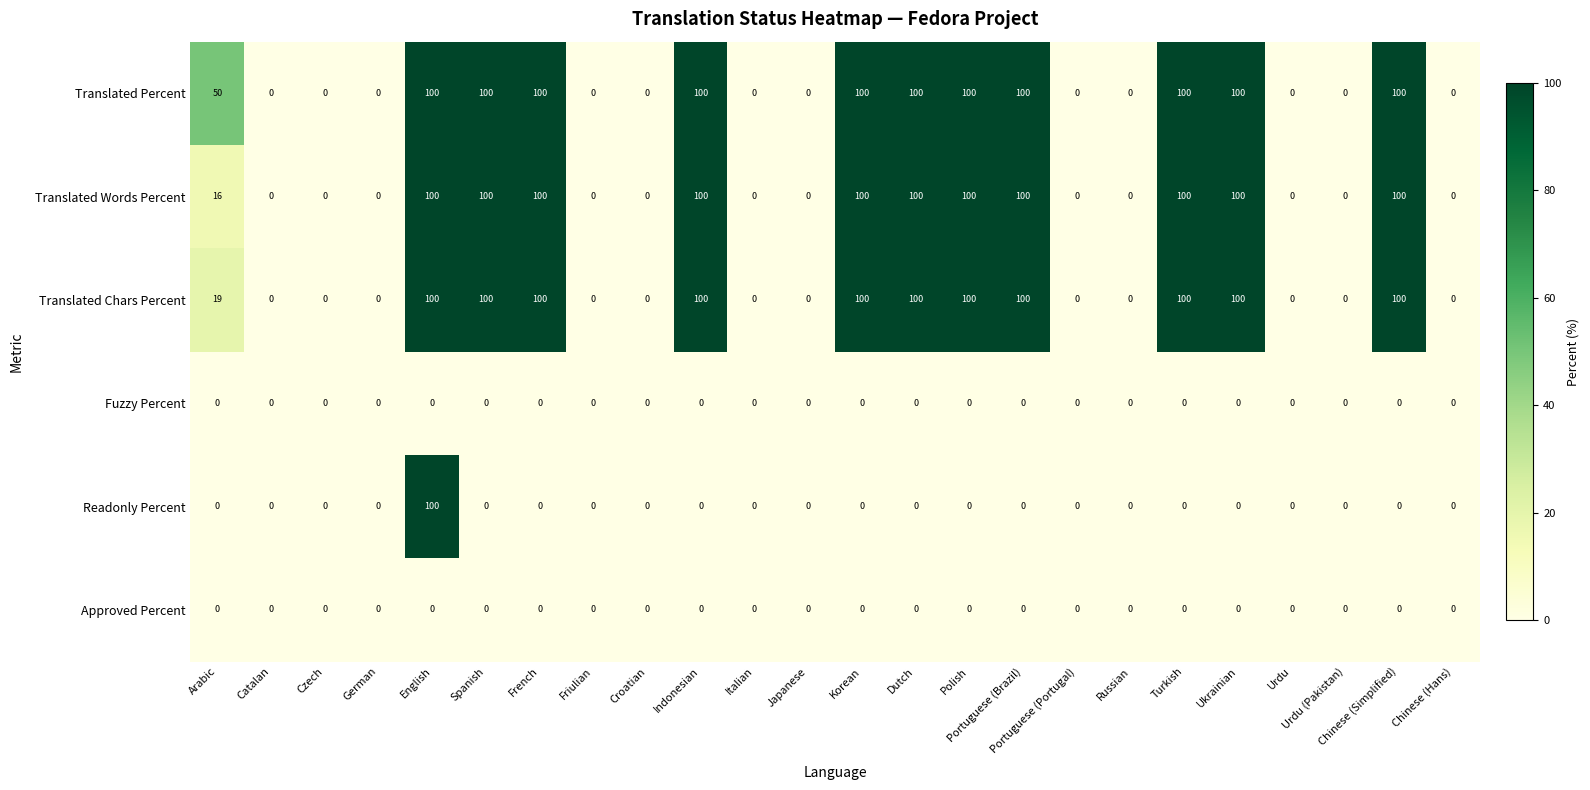

Which series has the largest total across all categories?

Translated Percent